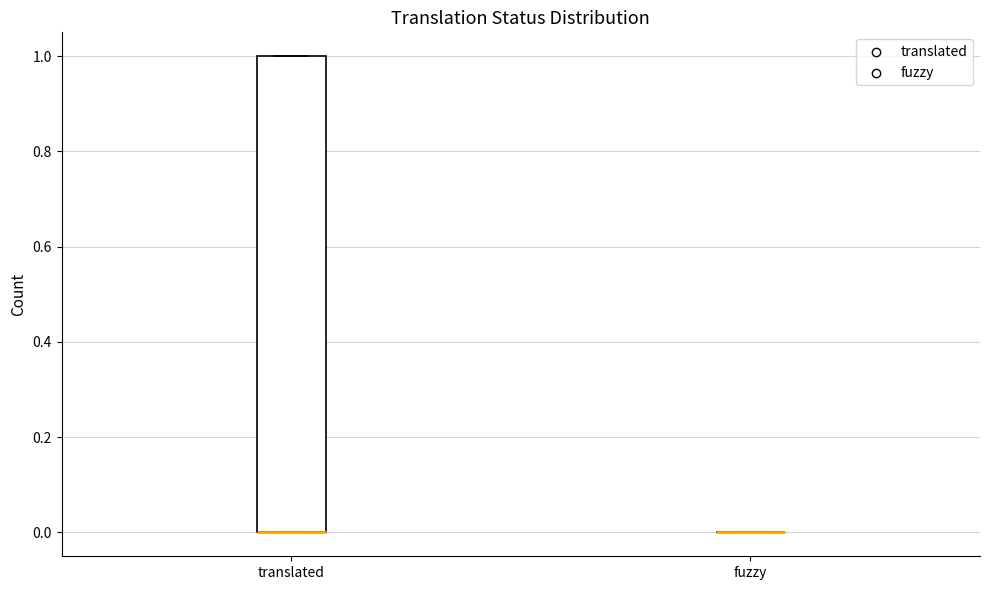

Where is the upper edge of the box for translated on the y-axis? The values are not printed on the chart, so give them approximately, as read against the axis.

1